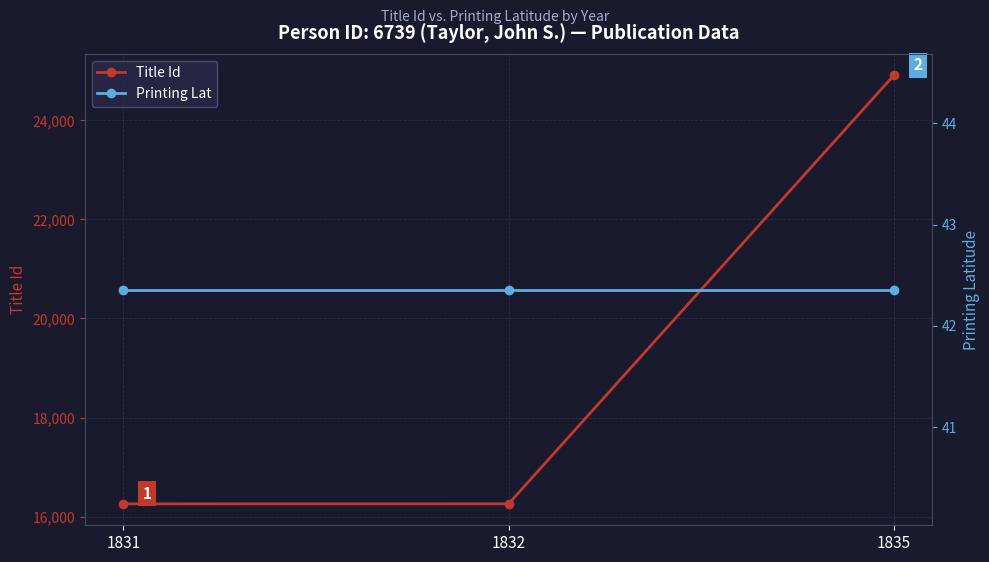

Where is Printing Lat nearest to the value 42?

1831